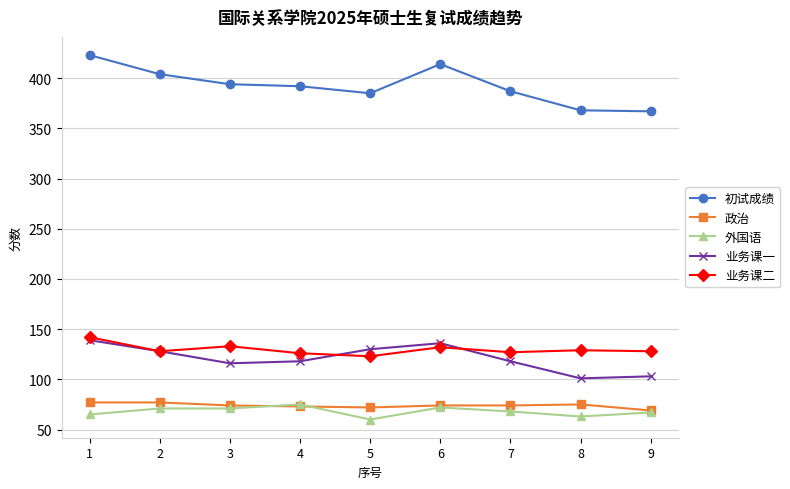

At how many categories does at least one series exceed 95?

9